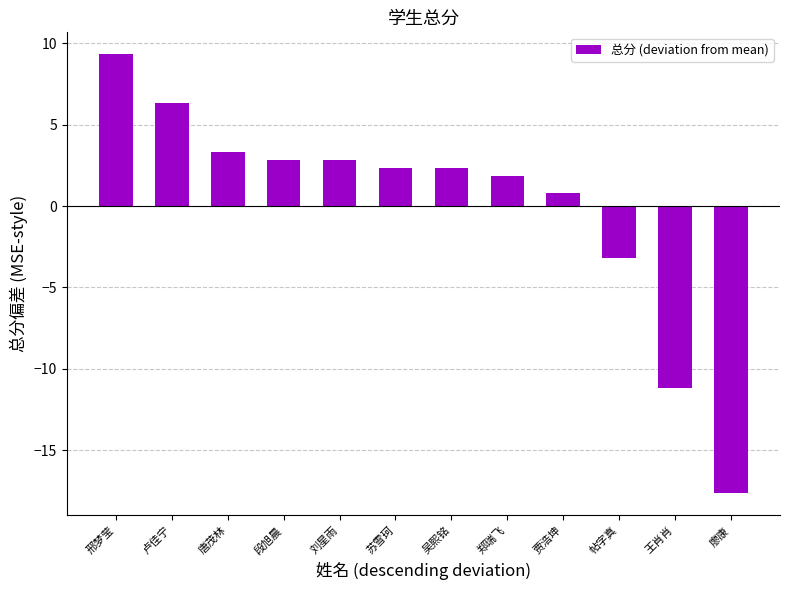

Reading right to left, transcribe all the data shown in this chart.

-17.7	-11.2	-3.2	0.8	1.8	2.3	2.3	2.8	2.8	3.3	6.3	9.3